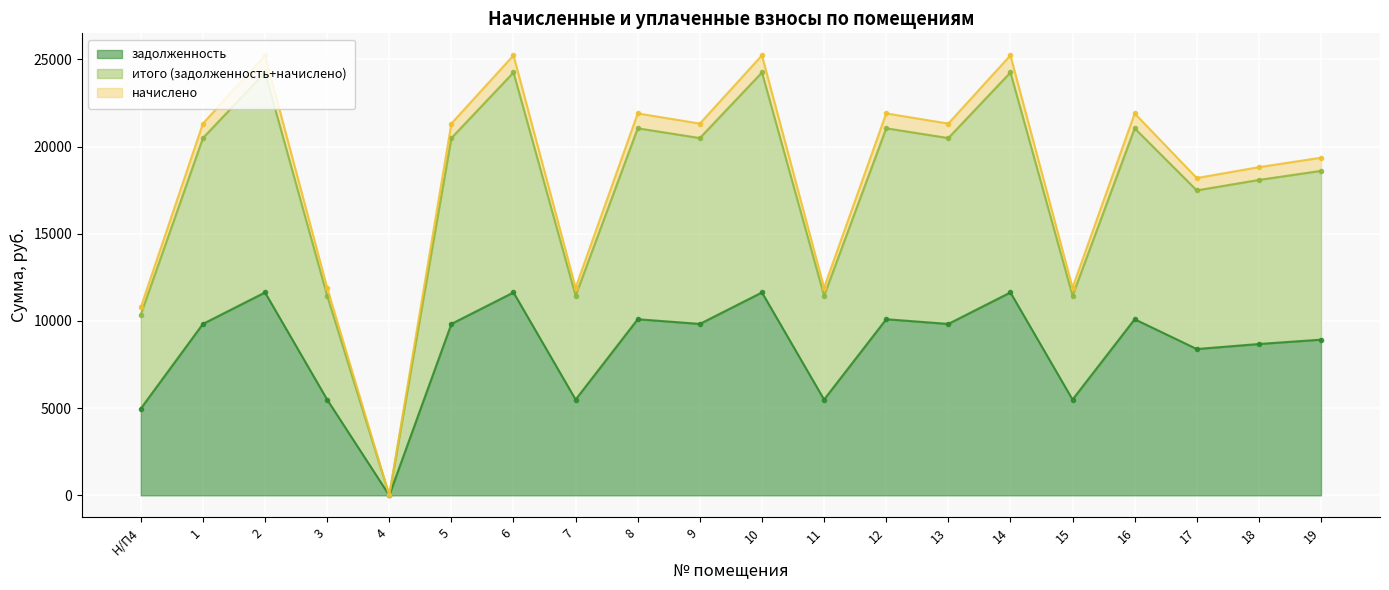

The value of итого (задолженность+начислено) at 13 is 20490.2. True or false?

True